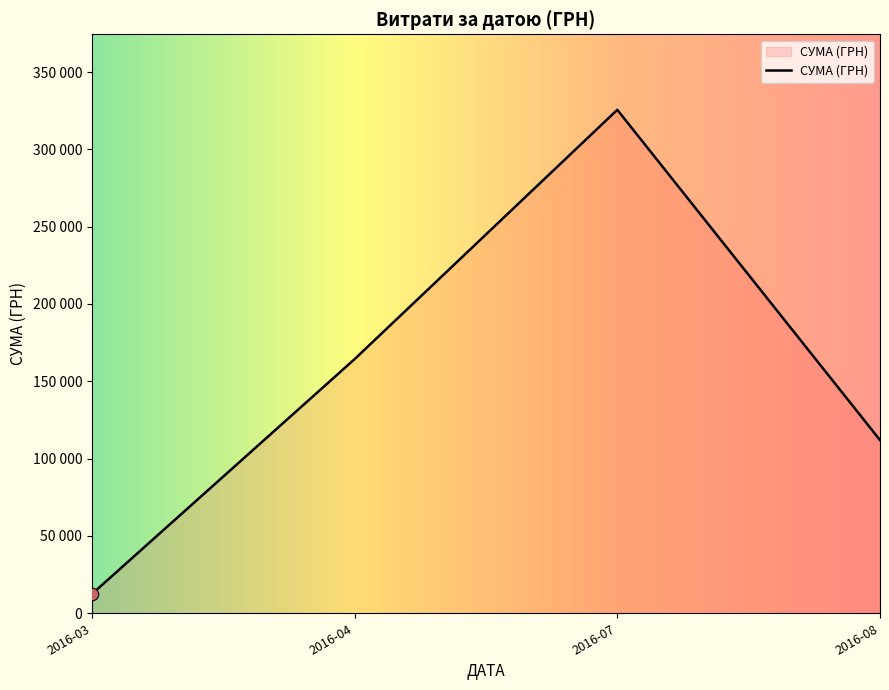

Does the chart have visible grid lines?

No